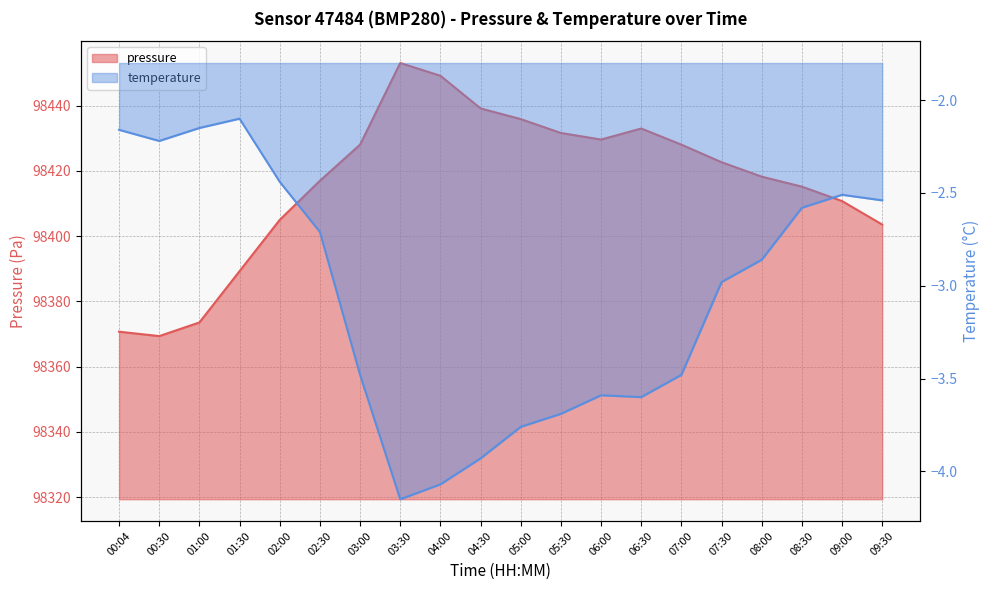

Where does the pressure series first go above 98422?

03:00